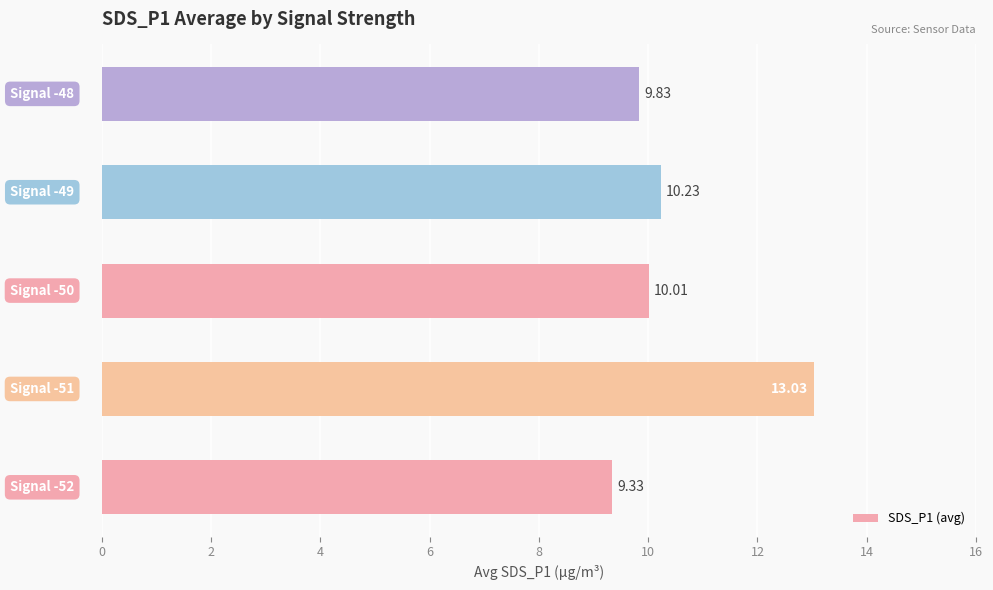

What is the difference between the maximum and second lowest values?

3.2